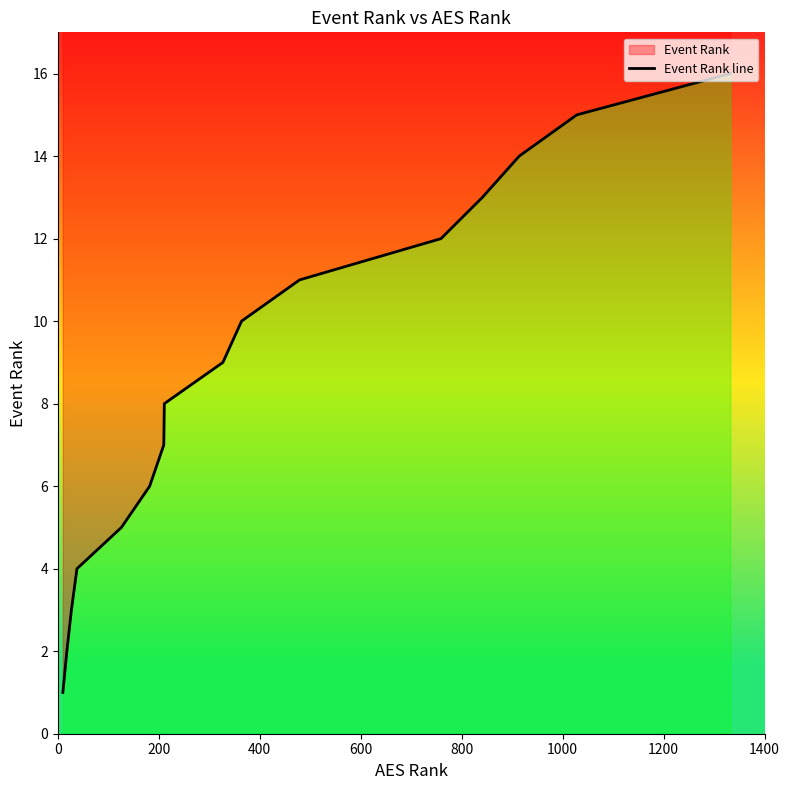

What is the average value?

8